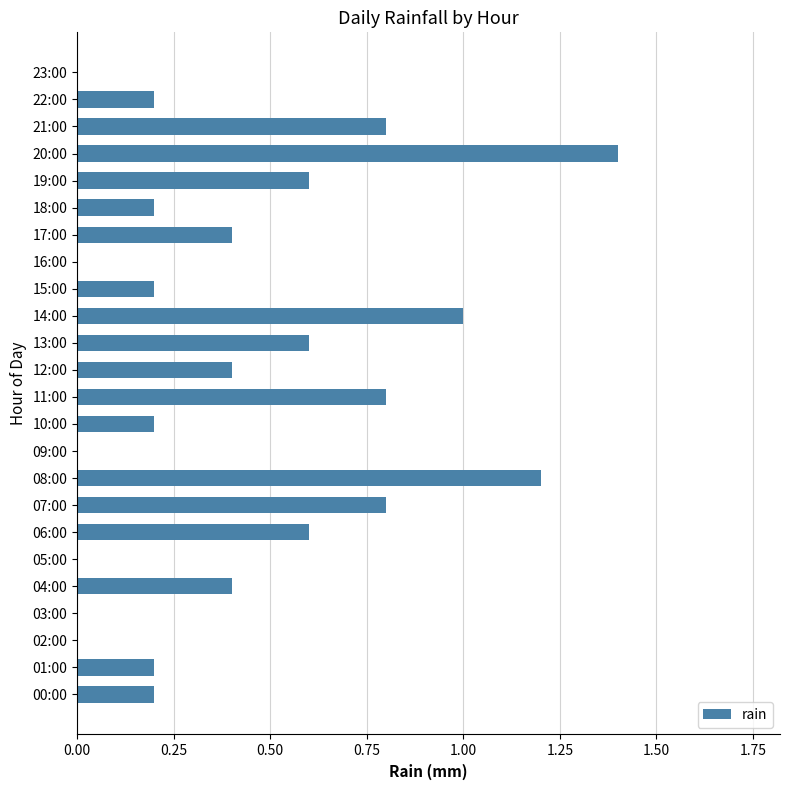

How many categories are shown in the chart?

24